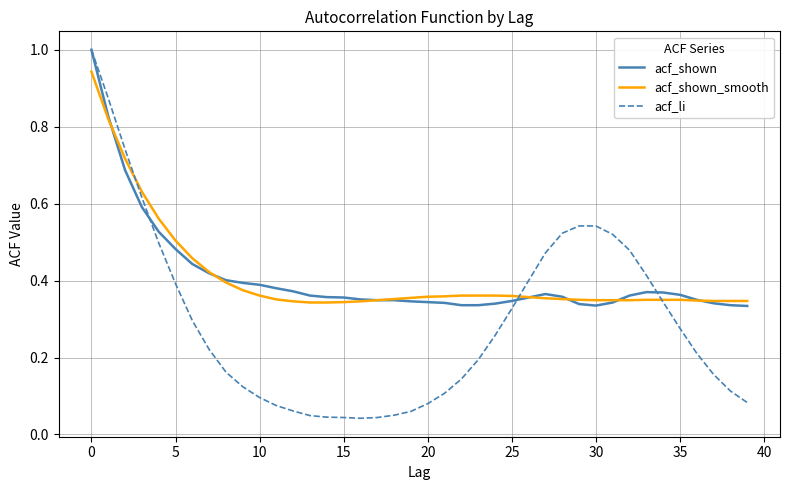

What is the maximum value shown in the chart?

1.0